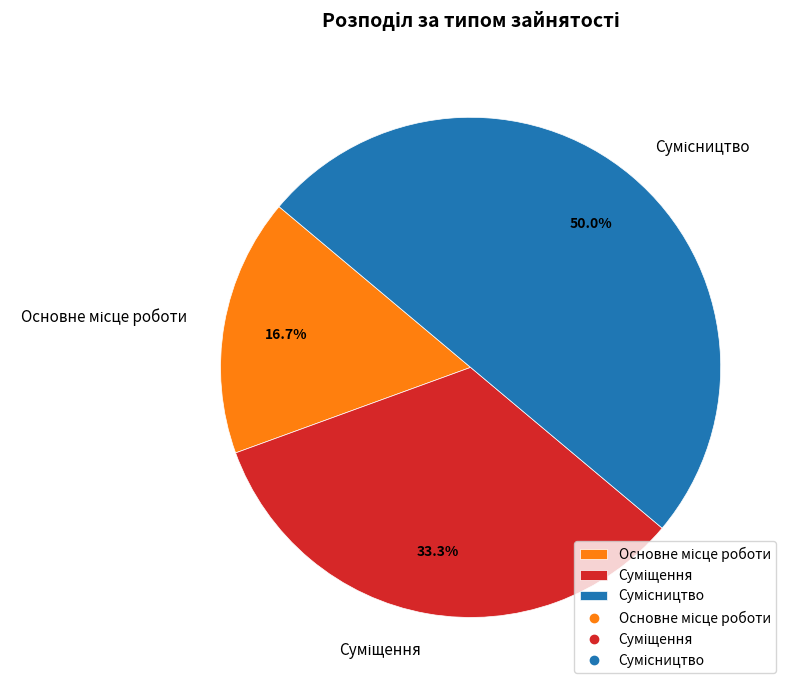

Is there a majority slice in this chart?

No